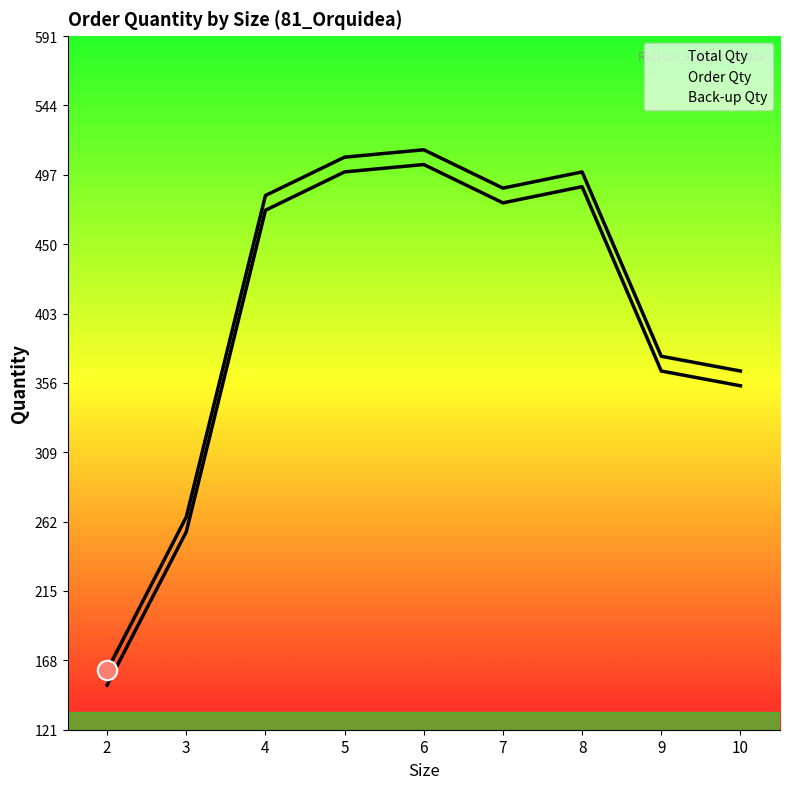

At 8, list the series in order from largest to smallest.

Total Qty, Order Qty, Back-up Qty